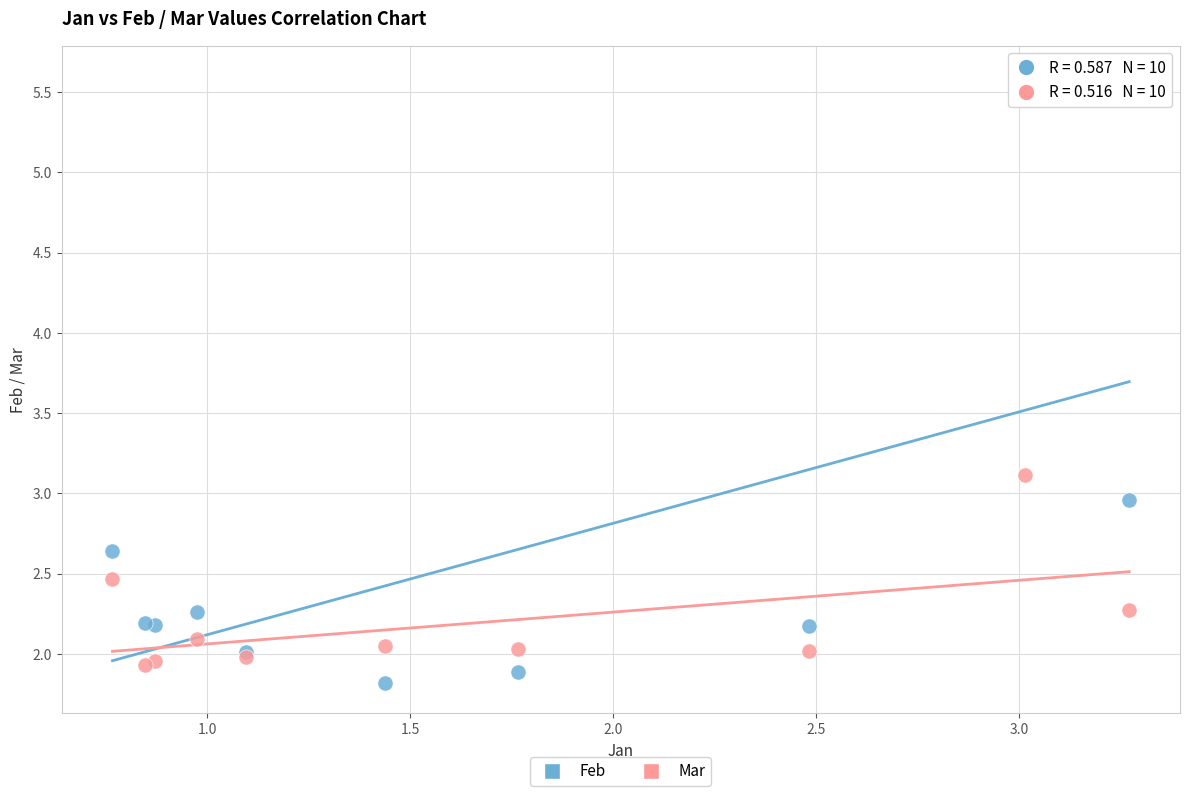

What are all the series names shown in the legend?

Feb, Mar